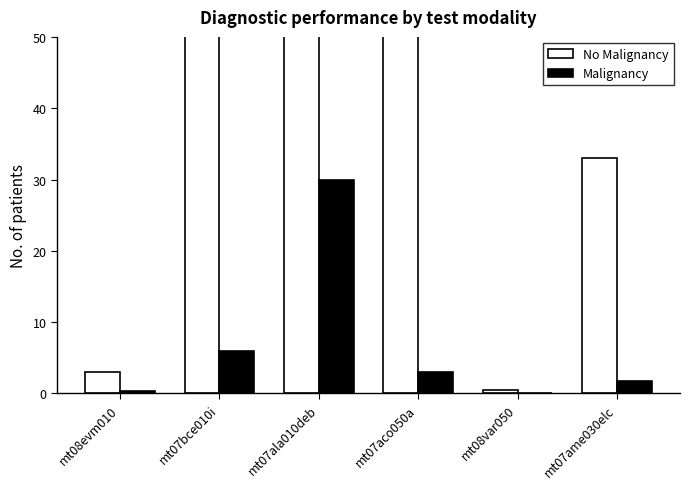

What position from the left is mt07ame030elc?

6